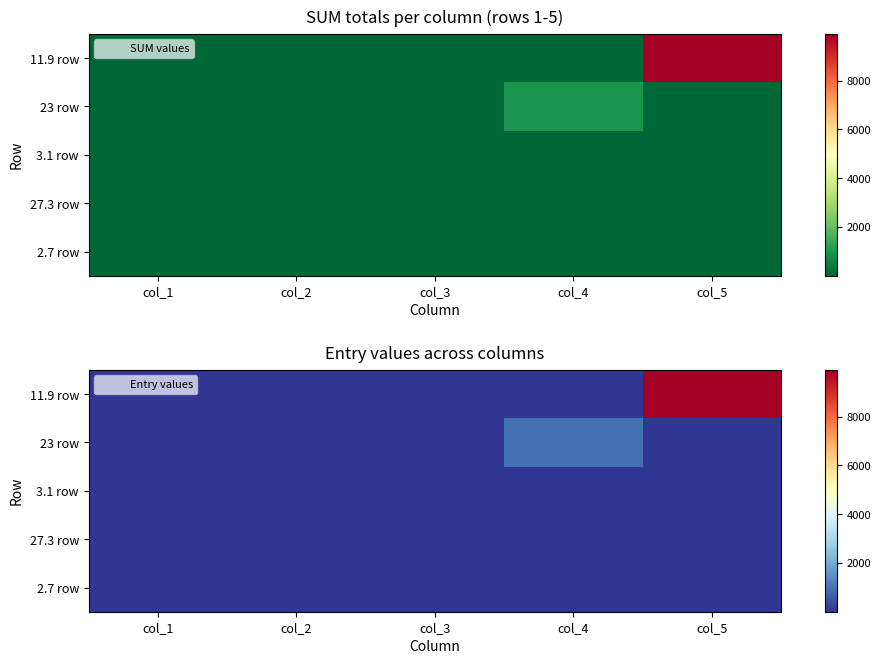

Which series has the largest range (max minus min)?

11.9 row